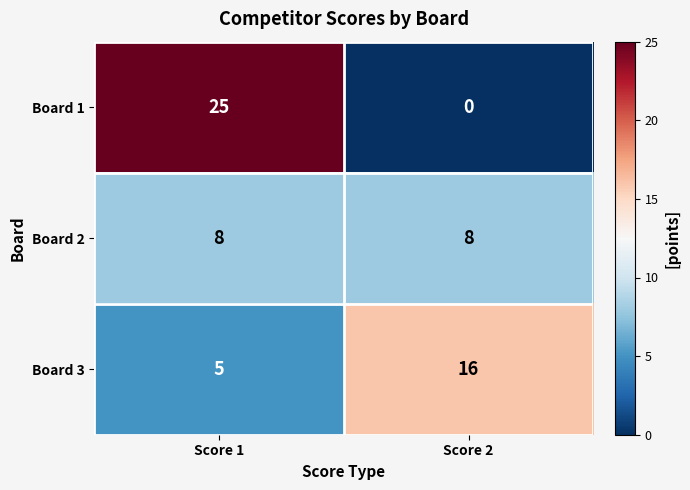

Which series has the widest spread of values?

Board 1